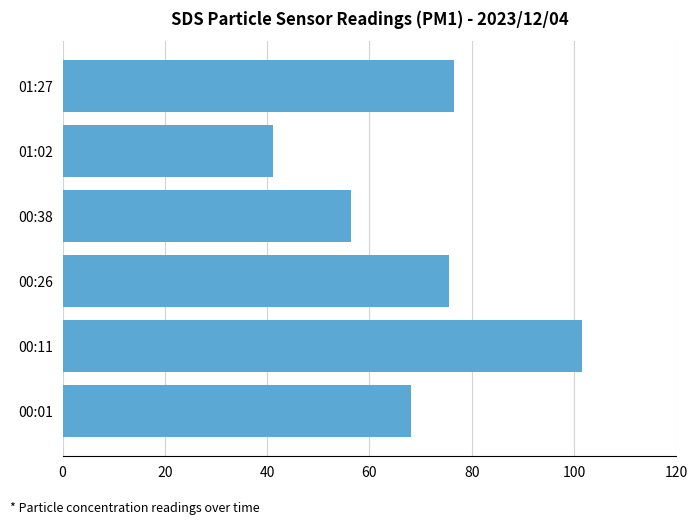

What is the change in value from 00:01 to 01:27?

+8.3